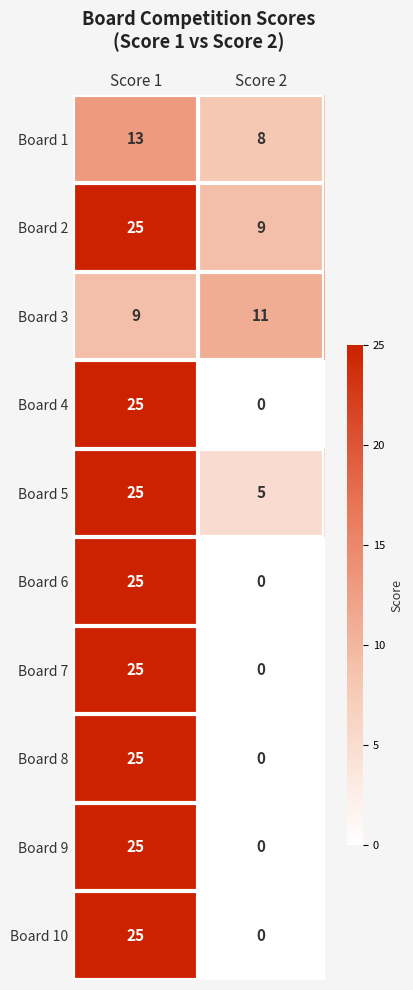

What is the spread (max minus min) of values at Score 2?

11